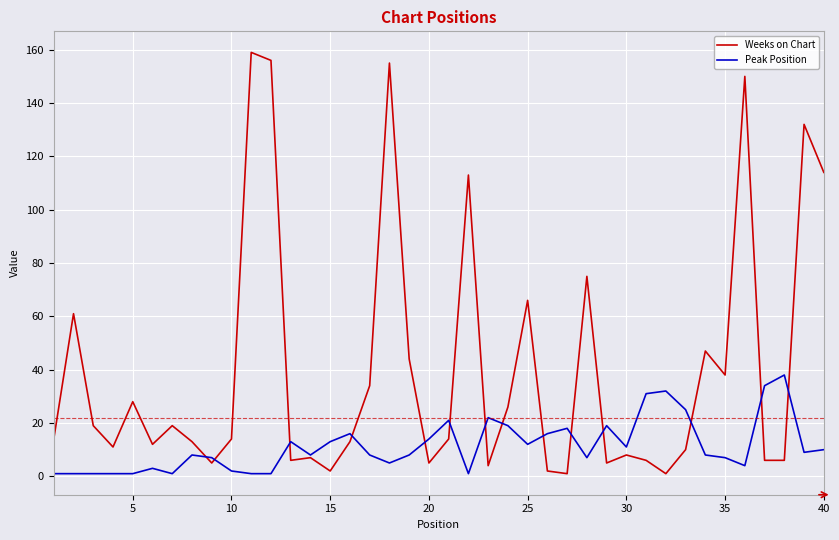

Which series has the largest range (max minus min)?

Weeks on Chart